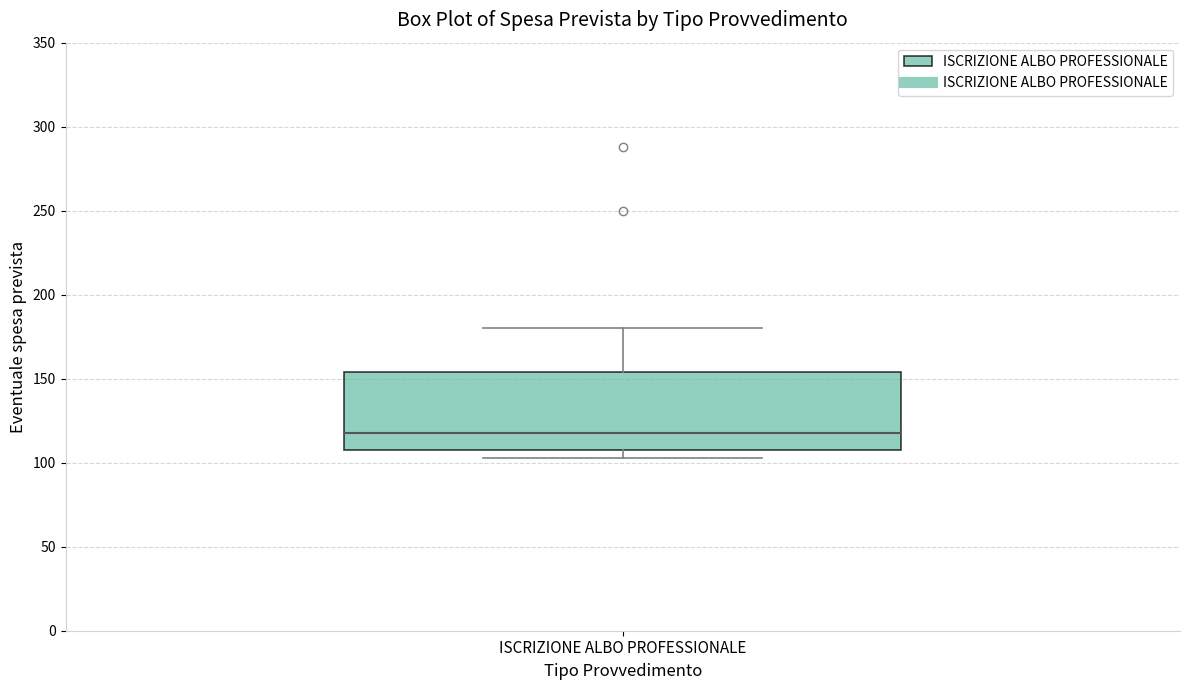

Read this box plot against the y-axis: the position of the median line, the range covered by the box, and the ends of both whiskers. The values are not printed on the chart, so give them approximately, as read against the axis.

median 120, box 110 to 155, whiskers 105 to 180